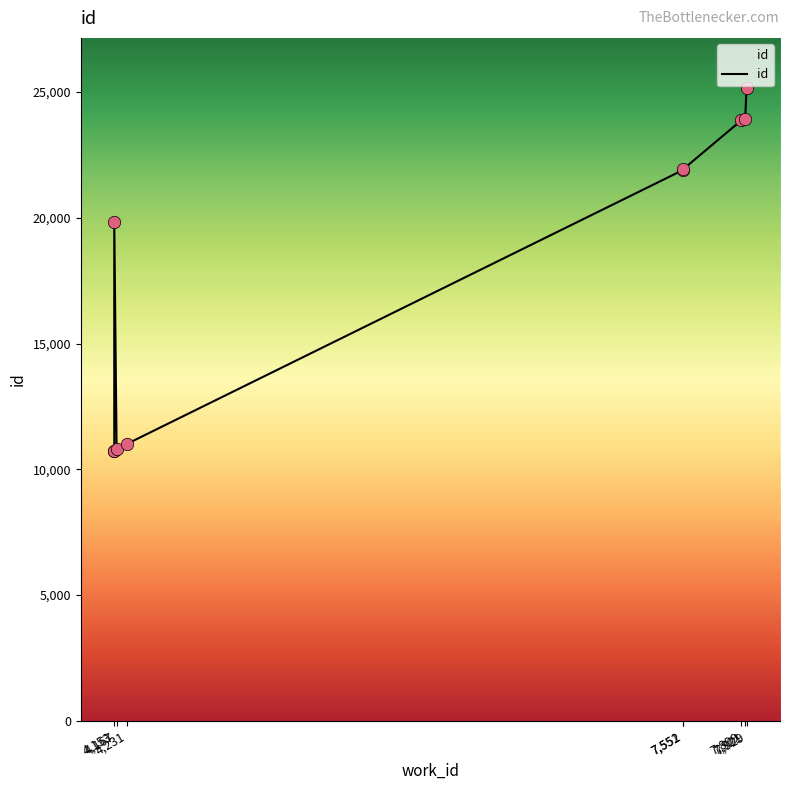

Approximately how many times larger is the value at 4,153 compared to 7,921?

0.8